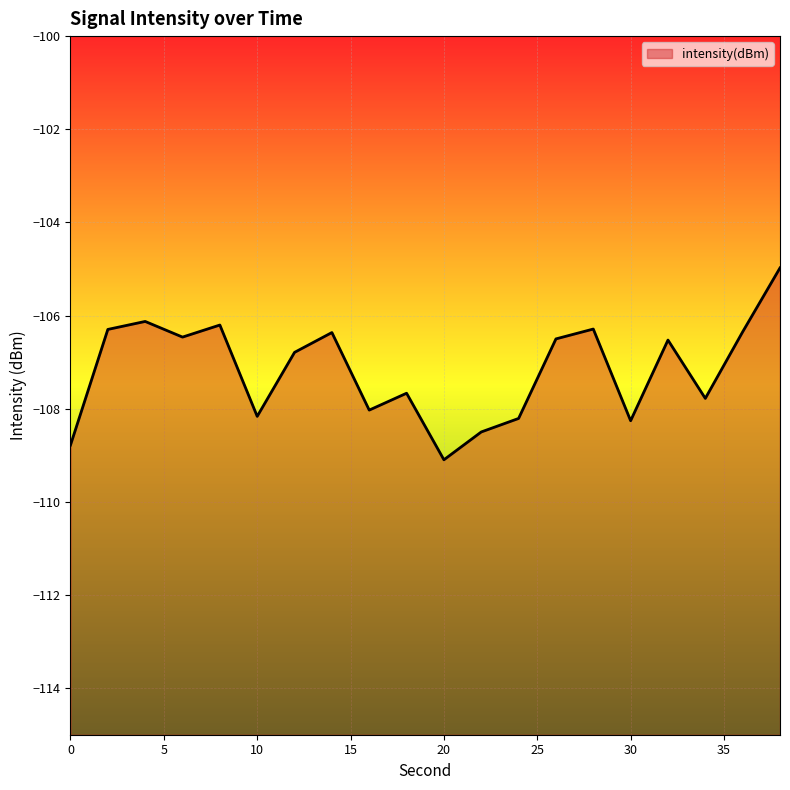

Read the value at 0.

-108.8